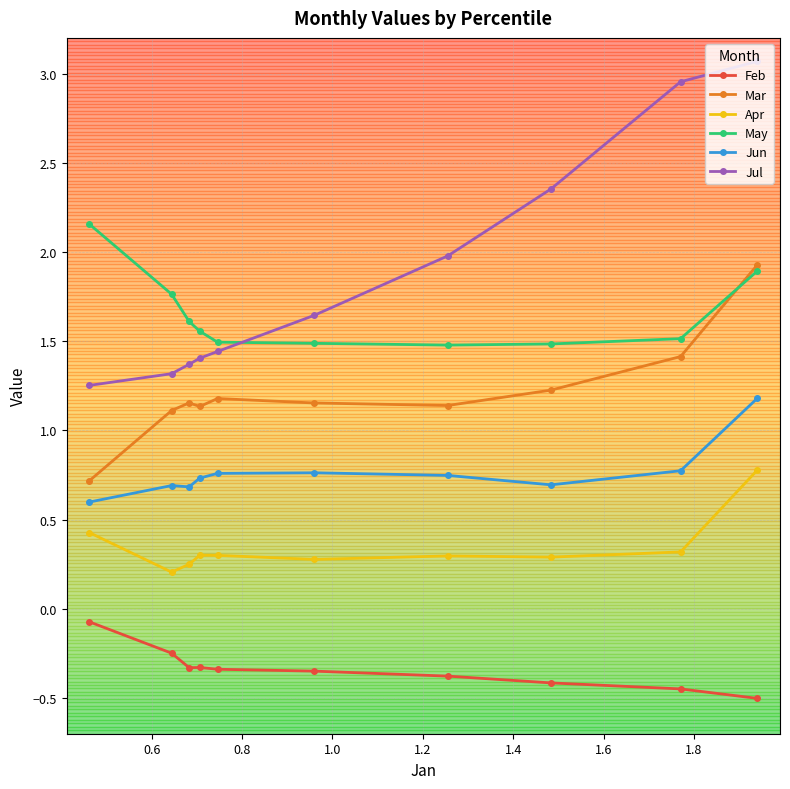

At how many categories does at least one series exceed 1?

10